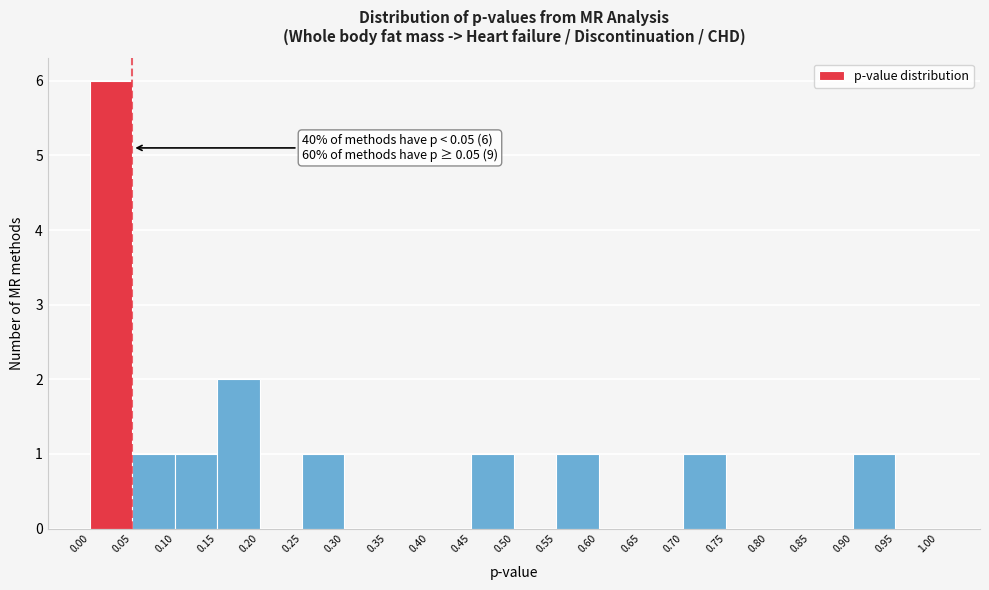

Over which range of the x-axis is the bar tallest?

0.00 to 0.05